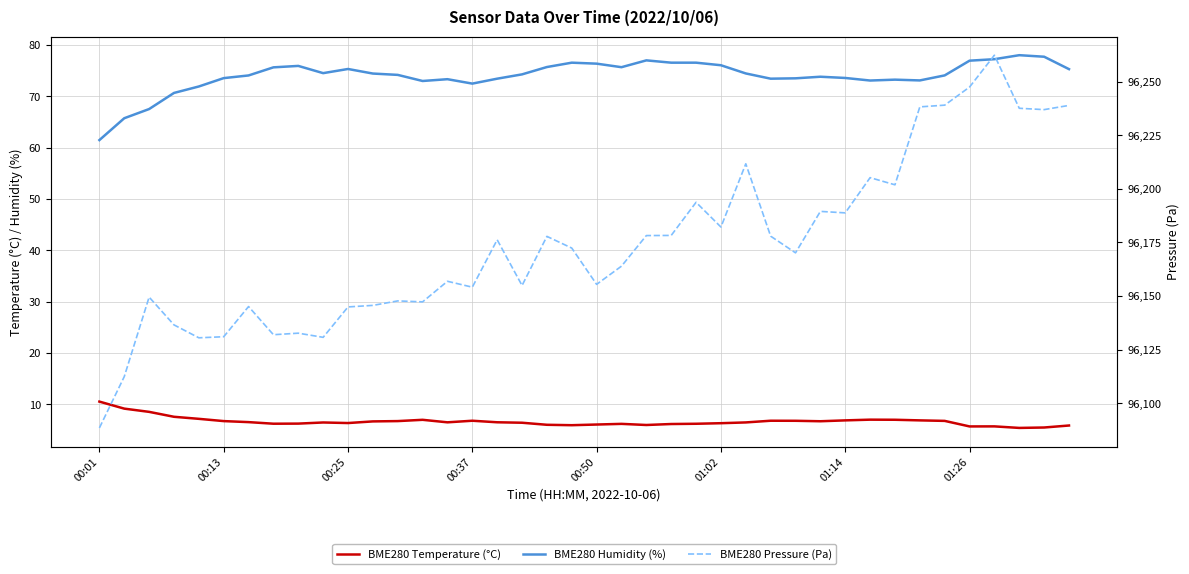

At how many categories does at least one series exceed 68060?

40